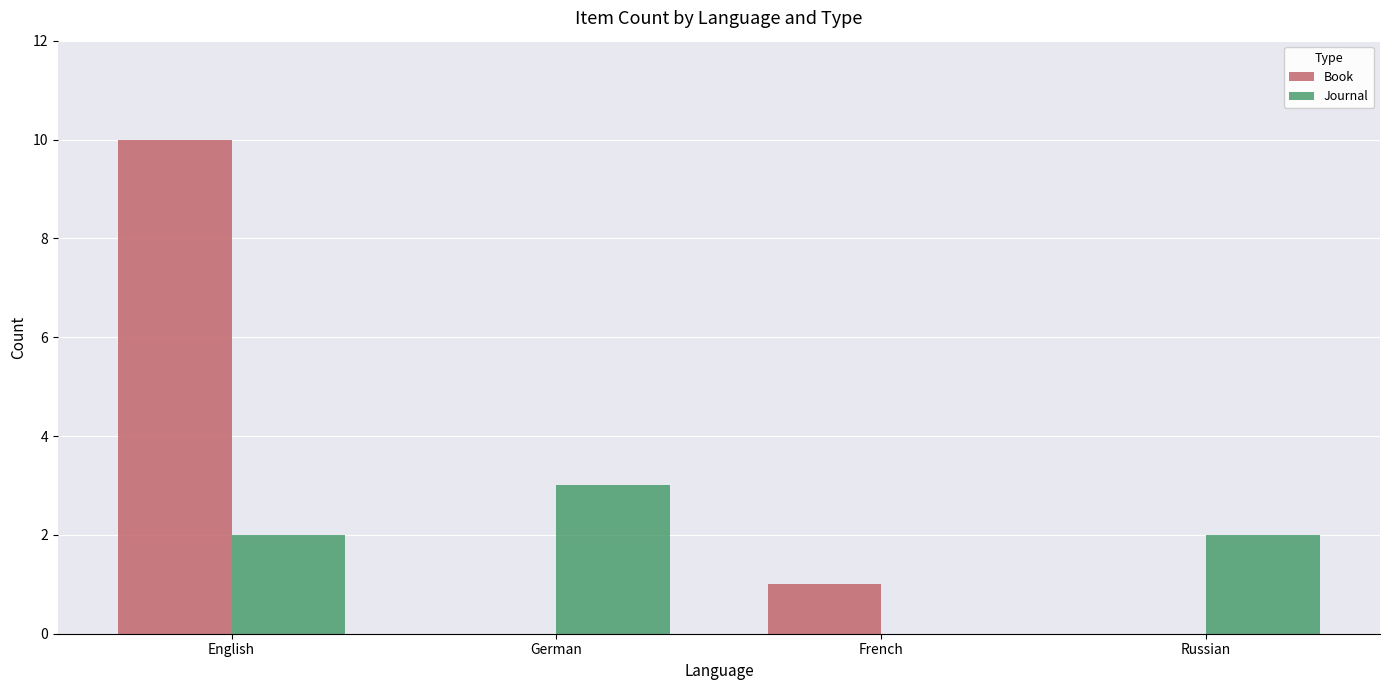

What is the approximate value of Book at English?

10